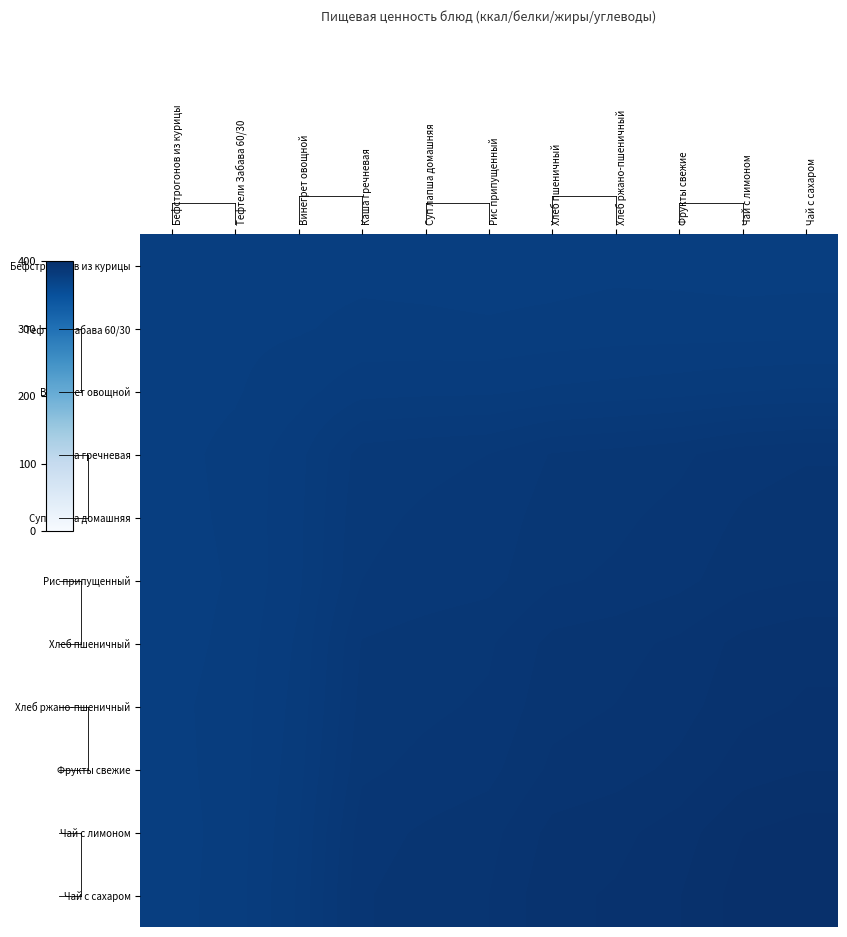

Reading left to right, list all the values displayed in this chart.

Бефстрогонов из курицы: Бефстрогонов из курицы=377.8	Тефтели Забава 60/30=377.7	Винегрет овощной=377.6	Каша гречневая=377.7	Суп лапша домашняя=377.6	Рис припущенный=377.4	Хлеб пшеничный=377.5	Хлеб ржано-пшеничный=377.7	Фрукты свежие=377.6	Чай с лимоном=377.4	Чай с сахаром=377.5
Тефтели Забава 60/30: Бефстрогонов из курицы=377.7	Тефтели Забава 60/30=377.8	Винегрет овощной=378.0	Каша гречневая=378.5	Суп лапша домашняя=378.5	Рис припущенный=378.3	Хлеб пшеничный=378.6	Хлеб ржано-пшеничный=378.8	Фрукты свежие=378.9	Чай с лимоном=378.8	Чай с сахаром=379.0
Винегрет овощной: Бефстрогонов из курицы=377.6	Тефтели Забава 60/30=378.0	Винегрет овощной=379.1	Каша гречневая=380.7	Суп лапша домашняя=380.9	Рис припущенный=381.0	Хлеб пшеничный=381.5	Хлеб ржано-пшеничный=381.8	Фрукты свежие=382.2	Чай с лимоном=382.8	Чай с сахаром=383.0
Каша гречневая: Бефстрогонов из курицы=377.7	Тефтели Забава 60/30=378.5	Винегрет овощной=380.7	Каша гречневая=385.1	Суп лапша домашняя=385.6	Рис припущенный=385.9	Хлеб пшеничный=387.6	Хлеб ржано-пшеничный=388.1	Фрукты свежие=388.7	Чай с лимоном=390.0	Чай с сахаром=390.5
Суп лапша домашняя: Бефстрогонов из курицы=377.6	Тефтели Забава 60/30=378.5	Винегрет овощной=380.9	Каша гречневая=385.6	Суп лапша домашняя=386.1	Рис припущенный=386.5	Хлеб пшеничный=388.3	Хлеб ржано-пшеничный=388.8	Фрукты свежие=389.5	Чай с лимоном=390.9	Чай с сахаром=391.4
Рис припущенный: Бефстрогонов из курицы=377.4	Тефтели Забава 60/30=378.3	Винегрет овощной=381.0	Каша гречневая=385.9	Суп лапша домашняя=386.5	Рис припущенный=387.0	Хлеб пшеничный=388.8	Хлеб ржано-пшеничный=389.3	Фрукты свежие=390.1	Чай с лимоном=391.6	Чай с сахаром=392.2
Хлеб пшеничный: Бефстрогонов из курицы=377.5	Тефтели Забава 60/30=378.6	Винегрет овощной=381.5	Каша гречневая=387.6	Суп лапша домашняя=388.3	Рис припущенный=388.8	Хлеб пшеничный=391.1	Хлеб ржано-пшеничный=391.6	Фрукты свежие=392.5	Чай с лимоном=394.2	Чай с сахаром=394.9
Хлеб ржано-пшеничный: Бефстрогонов из курицы=377.7	Тефтели Забава 60/30=378.8	Винегрет овощной=381.8	Каша гречневая=388.1	Суп лапша домашняя=388.8	Рис припущенный=389.3	Хлеб пшеничный=391.6	Хлеб ржано-пшеничный=392.2	Фрукты свежие=393.1	Чай с лимоном=394.8	Чай с сахаром=395.5
Фрукты свежие: Бефстрогонов из курицы=377.6	Тефтели Забава 60/30=378.9	Винегрет овощной=382.2	Каша гречневая=388.7	Суп лапша домашняя=389.5	Рис припущенный=390.1	Хлеб пшеничный=392.5	Хлеб ржано-пшеничный=393.1	Фрукты свежие=394.1	Чай с лимоном=396.1	Чай с сахаром=396.8
Чай с лимоном: Бефстрогонов из курицы=377.4	Тефтели Забава 60/30=378.8	Винегрет овощной=382.8	Каша гречневая=390.0	Суп лапша домашняя=390.9	Рис припущенный=391.6	Хлеб пшеничный=394.2	Хлеб ржано-пшеничный=394.8	Фрукты свежие=396.1	Чай с лимоном=398.4	Чай с сахаром=399.2
Чай с сахаром: Бефстрогонов из курицы=377.5	Тефтели Забава 60/30=379.0	Винегрет овощной=383.0	Каша гречневая=390.5	Суп лапша домашняя=391.4	Рис припущенный=392.2	Хлеб пшеничный=394.9	Хлеб ржано-пшеничный=395.5	Фрукты свежие=396.8	Чай с лимоном=399.2	Чай с сахаром=400.0